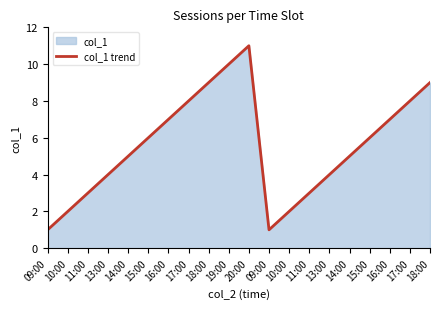

What is the sum of the values at 17:00 and 10:00?

10